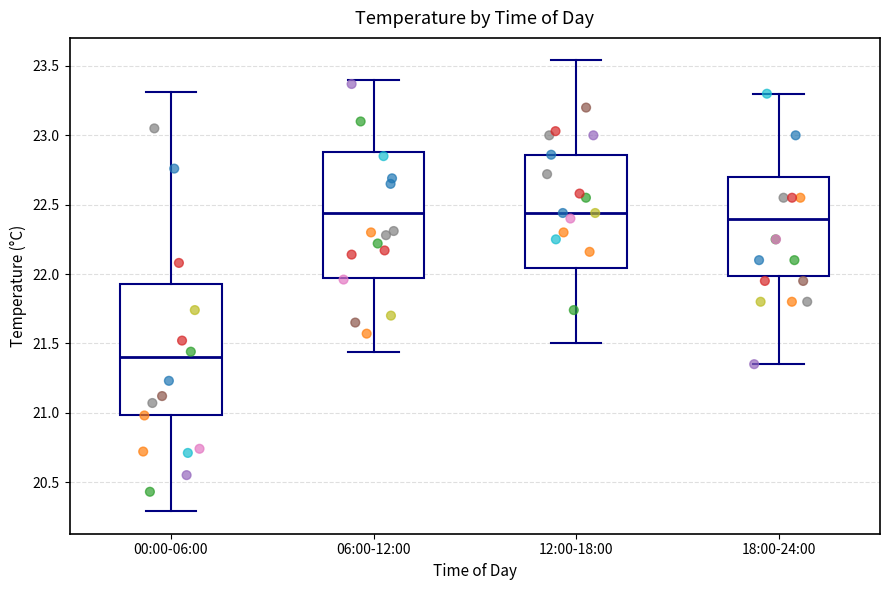

Reading left to right, read every box against the y-axis: the position of its median line, the range the box covers, and the ends of its whiskers. The values are not printed on the chart, so give them approximately, as read against the axis.

00:00-06:00: median 21.40, box 21.00 to 21.95, whiskers 20.30 to 23.30
06:00-12:00: median 22.45, box 21.95 to 22.90, whiskers 21.45 to 23.40
12:00-18:00: median 22.45, box 22.05 to 22.85, whiskers 21.50 to 23.55
18:00-24:00: median 22.40, box 22.00 to 22.70, whiskers 21.35 to 23.30